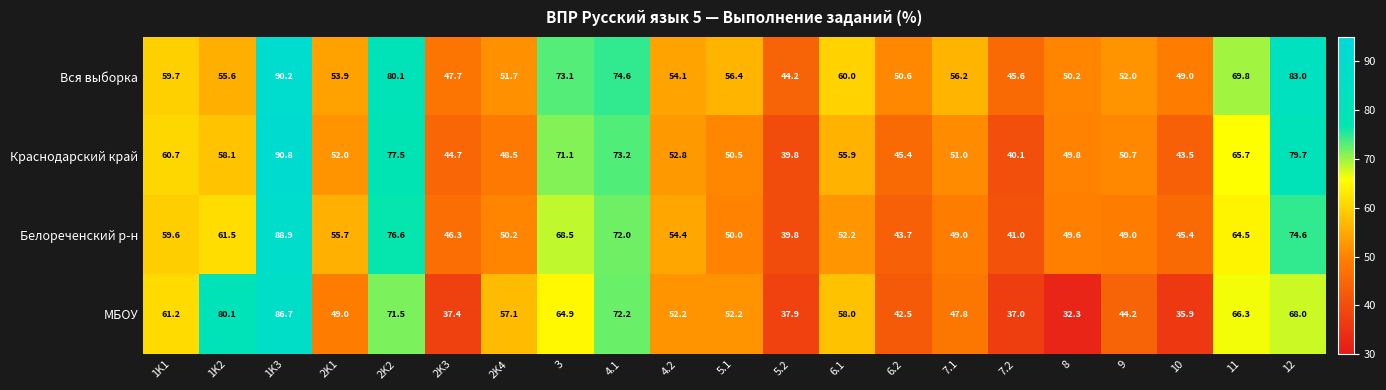

List the series in order of their peak value, lowest first.

МБОУ, Белореченский р-н, Вся выборка, Краснодарский край